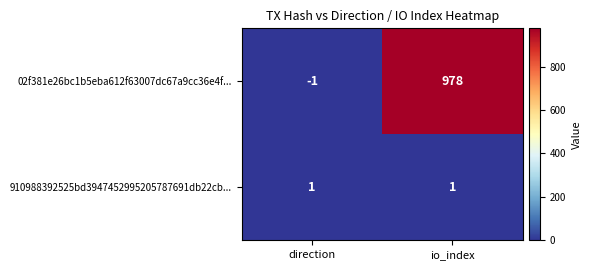

How many categories are shown in the chart?

2